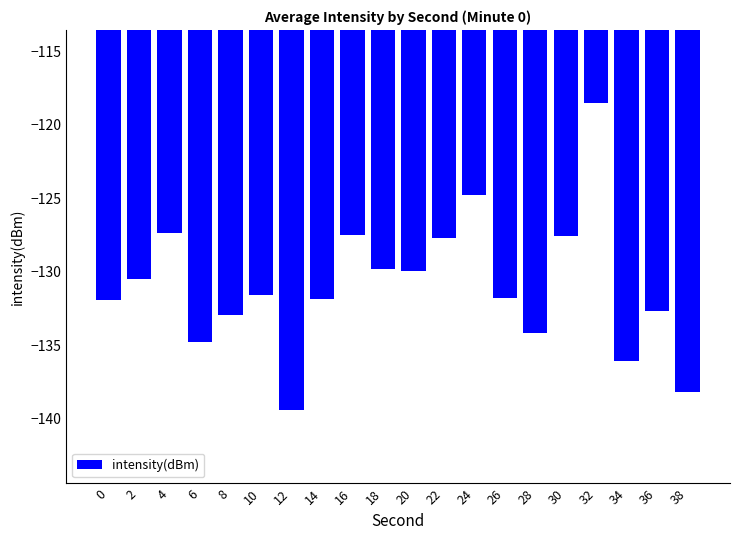

Is it true that the value at 10 is -199.3?

False